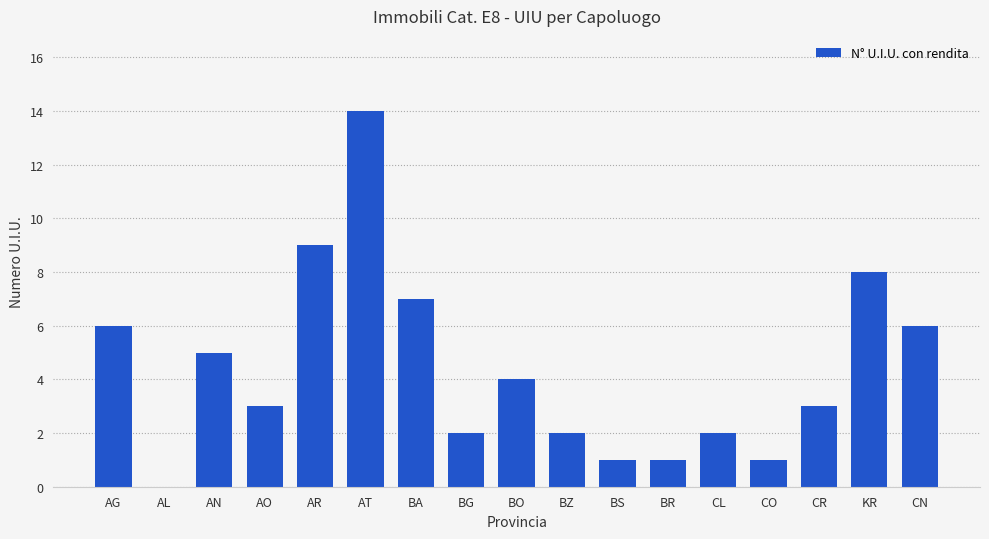

What is the sum of all values?

74